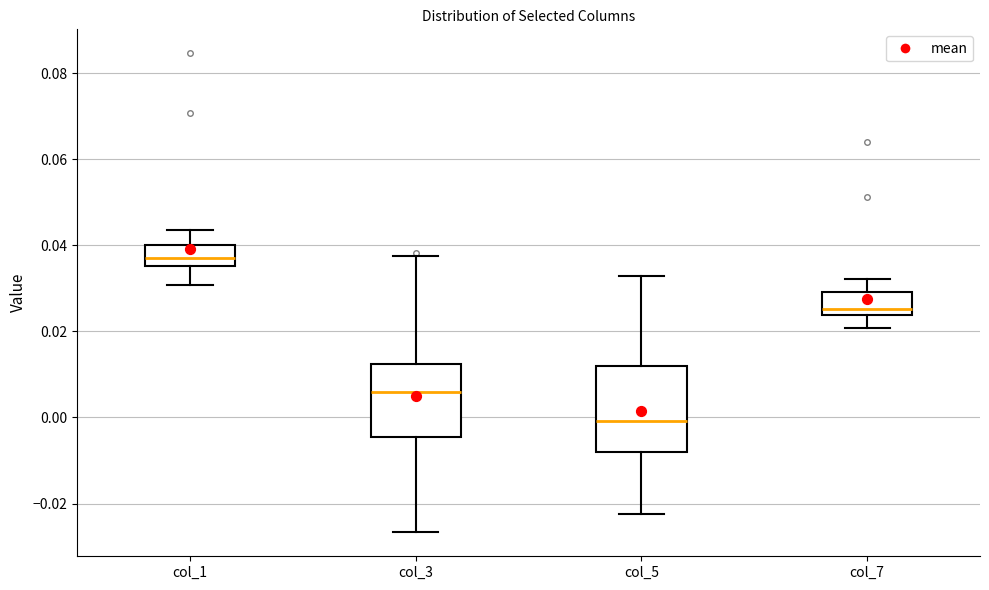

Which box is the tallest, from its lower edge to its upper edge?

col_5